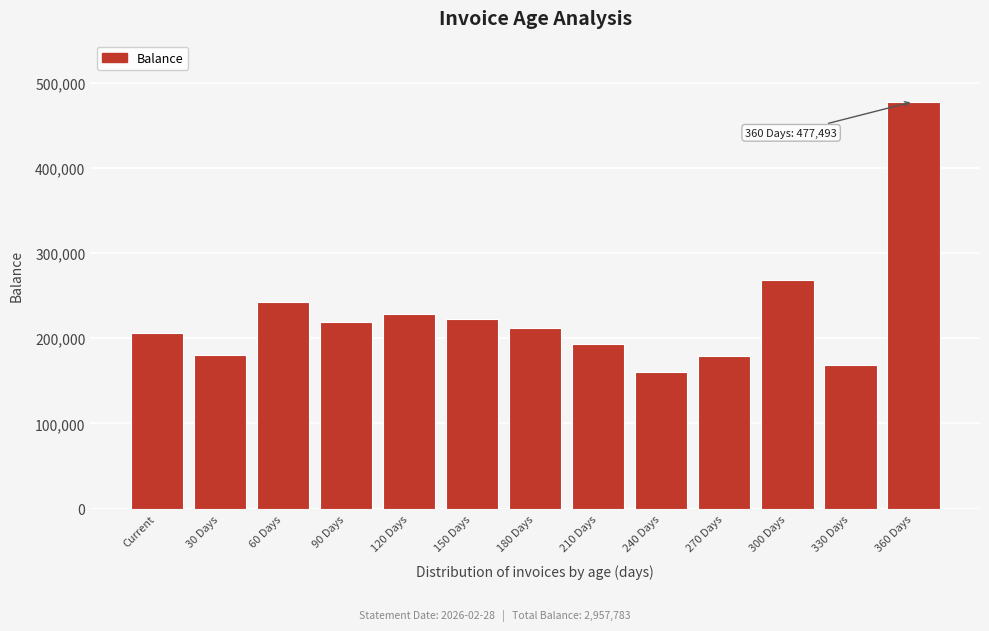

The value at 330 Days is 168300. True or false?

True